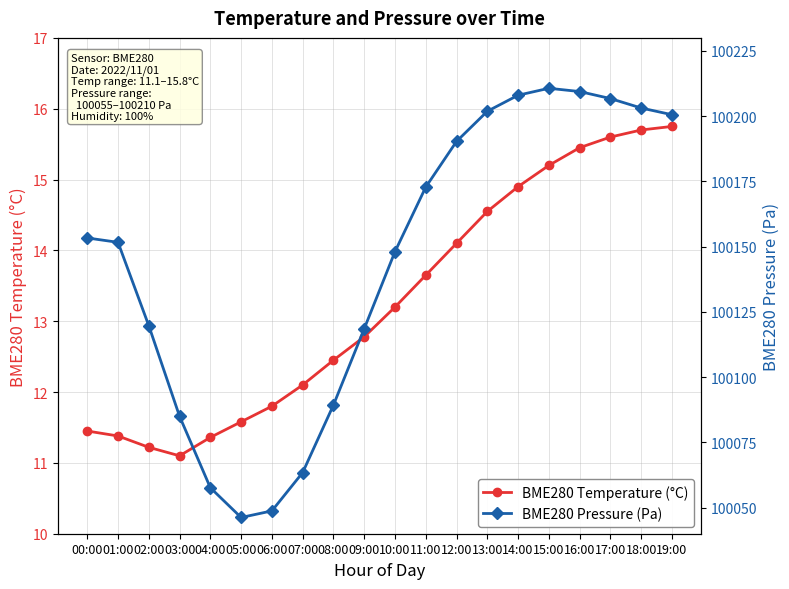

What is the sum of all BME280 Temperature (°C) values?

265.3